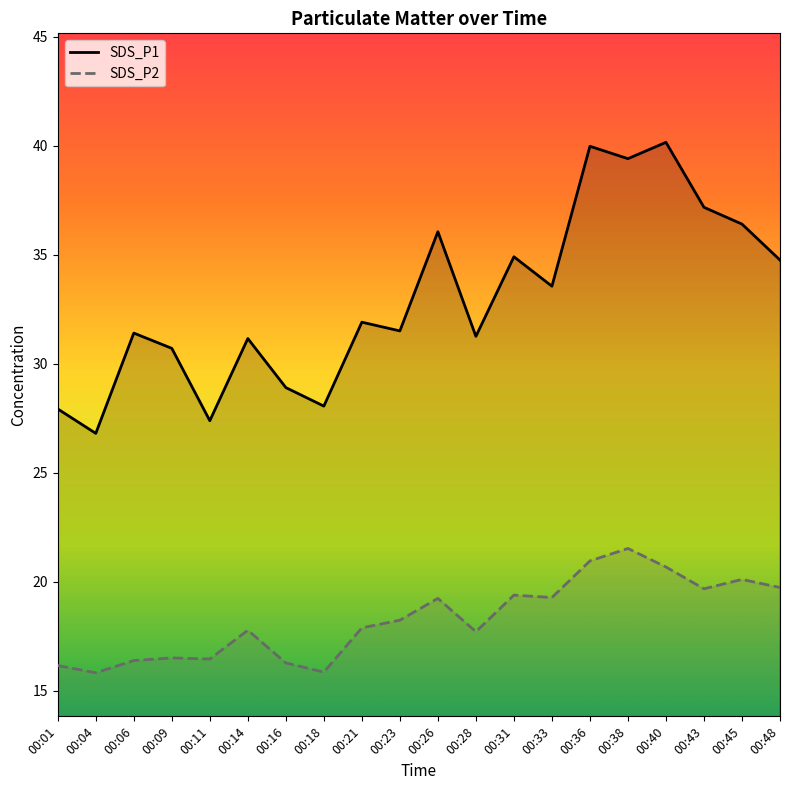

In SDS_P1, how many points are higher than both neighbors (excluding endpoints)?

7